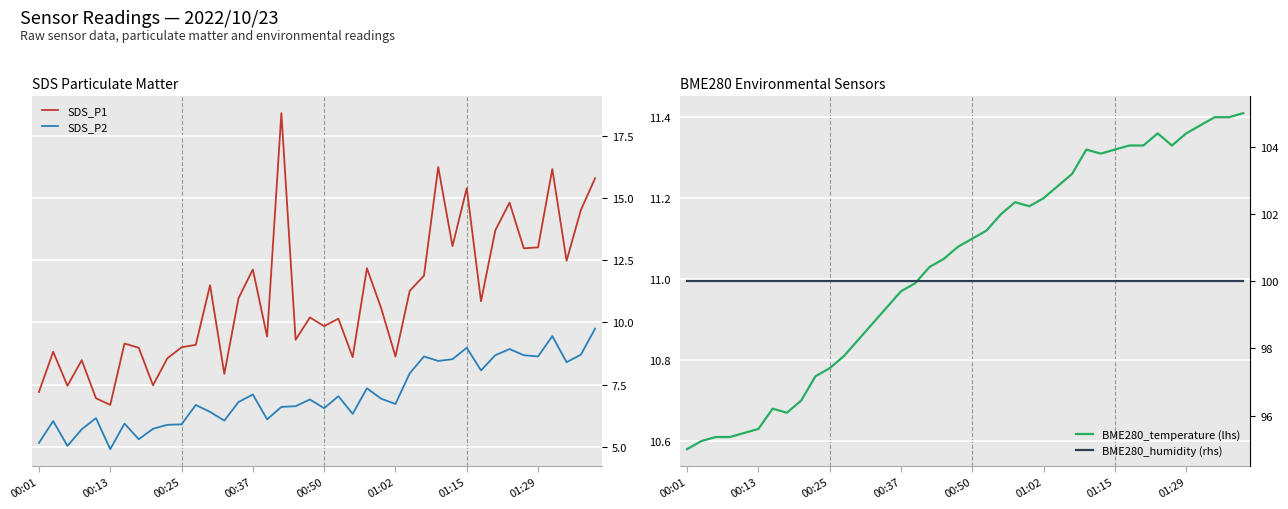

Which series has the largest total across all categories?

BME280_humidity (rhs)